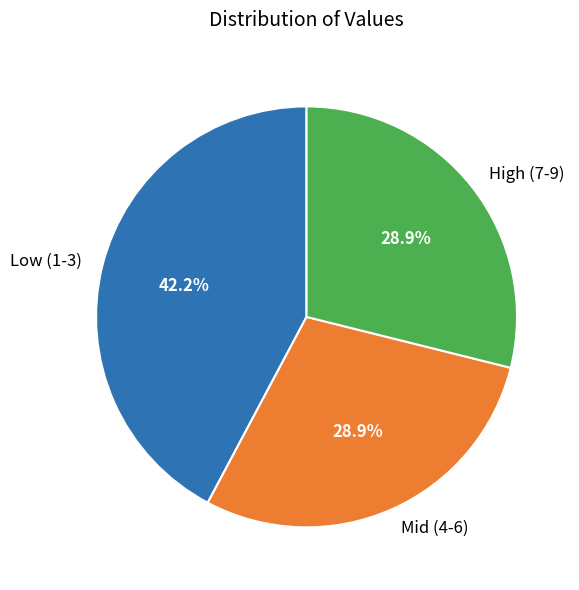

Which category has the biggest portion of the pie?

Low (1-3)